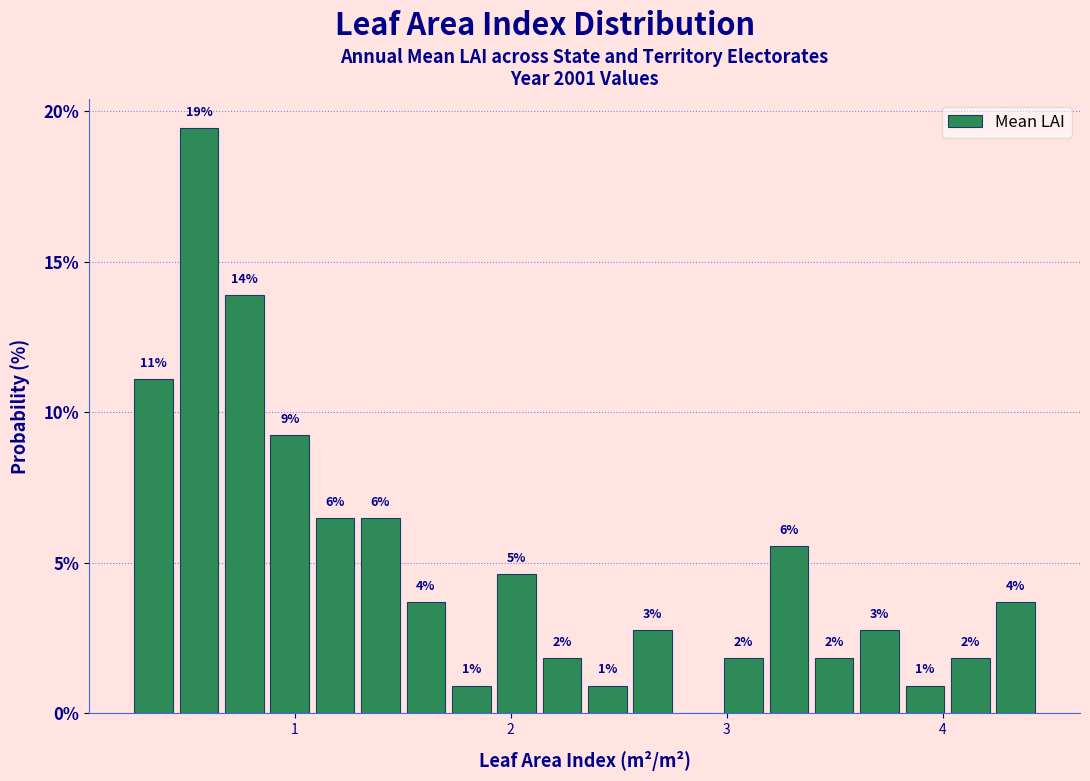

Around what value on the x-axis is the tallest bar? Give the approximate position of its centre, as read against the axis.

0.6